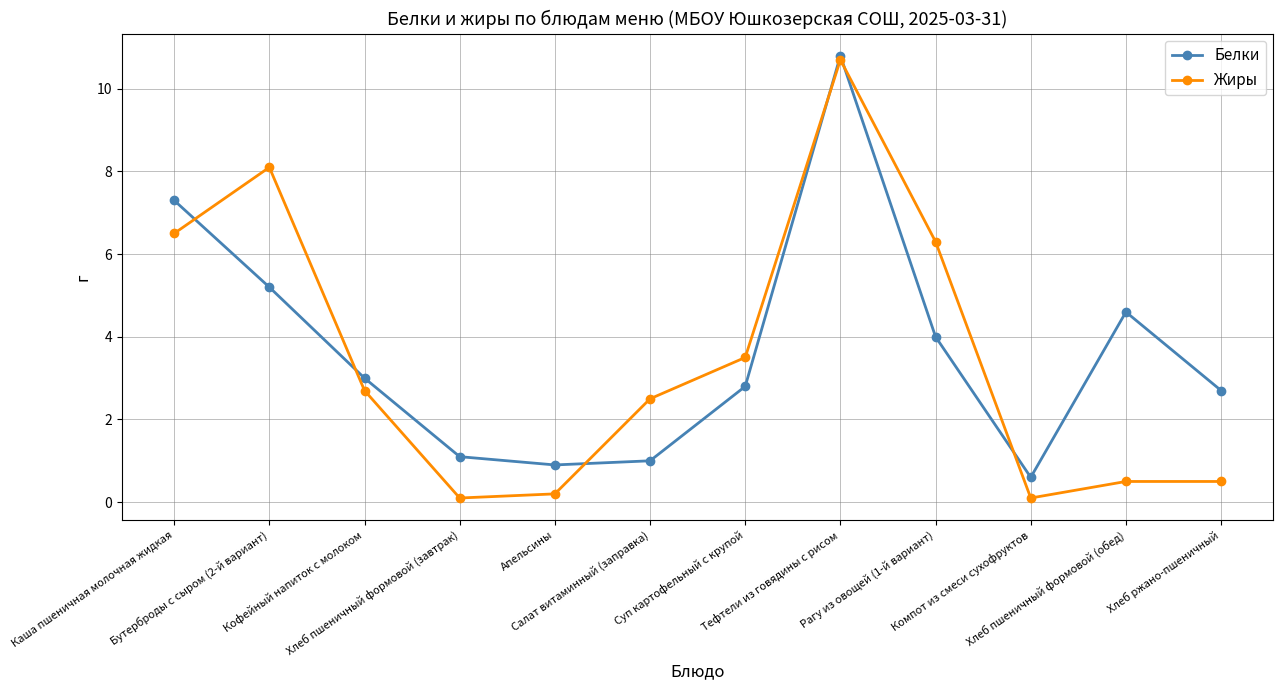

Reading left to right, transcribe all the data shown in this chart.

Белки: Каша пшеничная молочная жидкая=7.3	Бутерброды с сыром (2-й вариант)=5.2	Кофейный напиток с молоком=3.0	Хлеб пшеничный формовой (завтрак)=1.1	Апельсины=0.9	Салат витаминный (заправка)=1.0	Суп картофельный с крупой=2.8	Тефтели из говядины с рисом=10.8	Рагу из овощей (1-й вариант)=4.0	Компот из смеси сухофруктов=0.6	Хлеб пшеничный формовой (обед)=4.6	Хлеб ржано-пшеничный=2.7
Жиры: Каша пшеничная молочная жидкая=6.5	Бутерброды с сыром (2-й вариант)=8.1	Кофейный напиток с молоком=2.7	Хлеб пшеничный формовой (завтрак)=0.1	Апельсины=0.2	Салат витаминный (заправка)=2.5	Суп картофельный с крупой=3.5	Тефтели из говядины с рисом=10.7	Рагу из овощей (1-й вариант)=6.3	Компот из смеси сухофруктов=0.1	Хлеб пшеничный формовой (обед)=0.5	Хлеб ржано-пшеничный=0.5